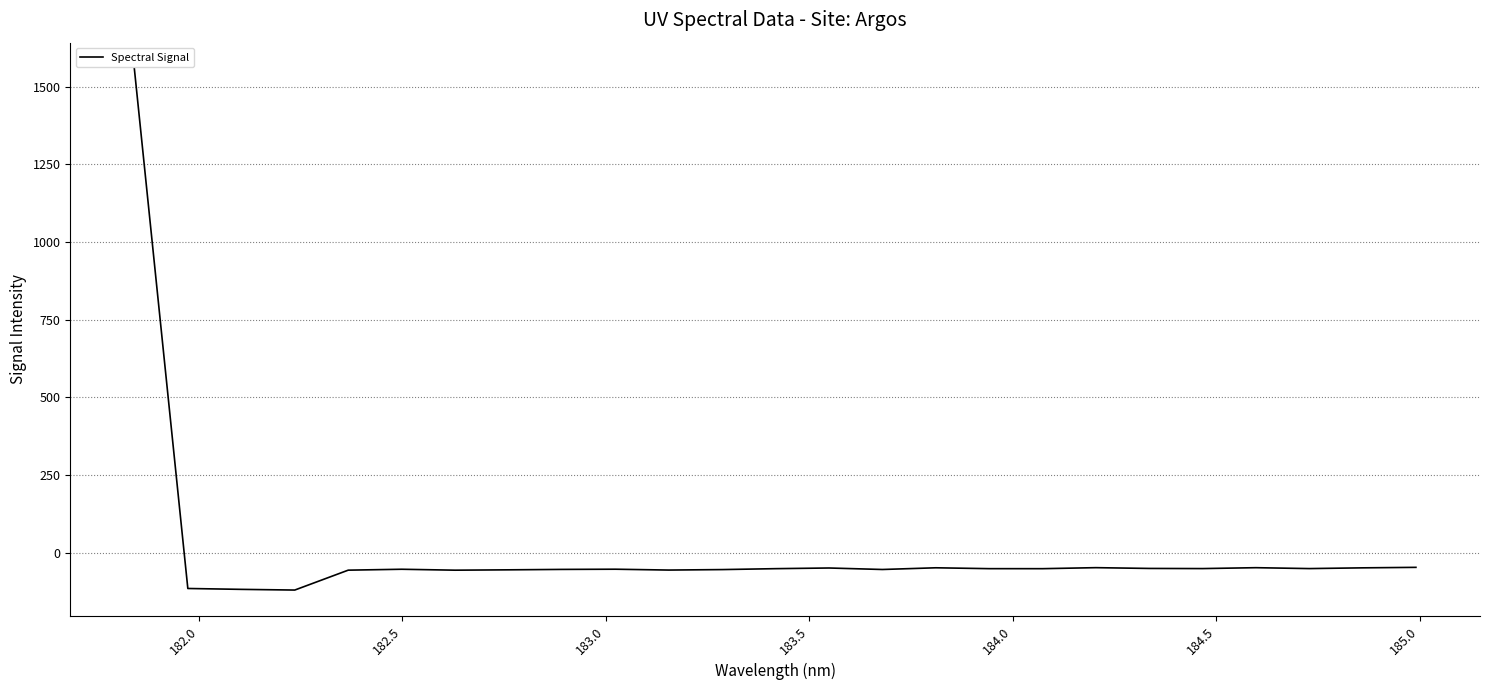

What is the difference between the maximum and minimum values?

1678.5